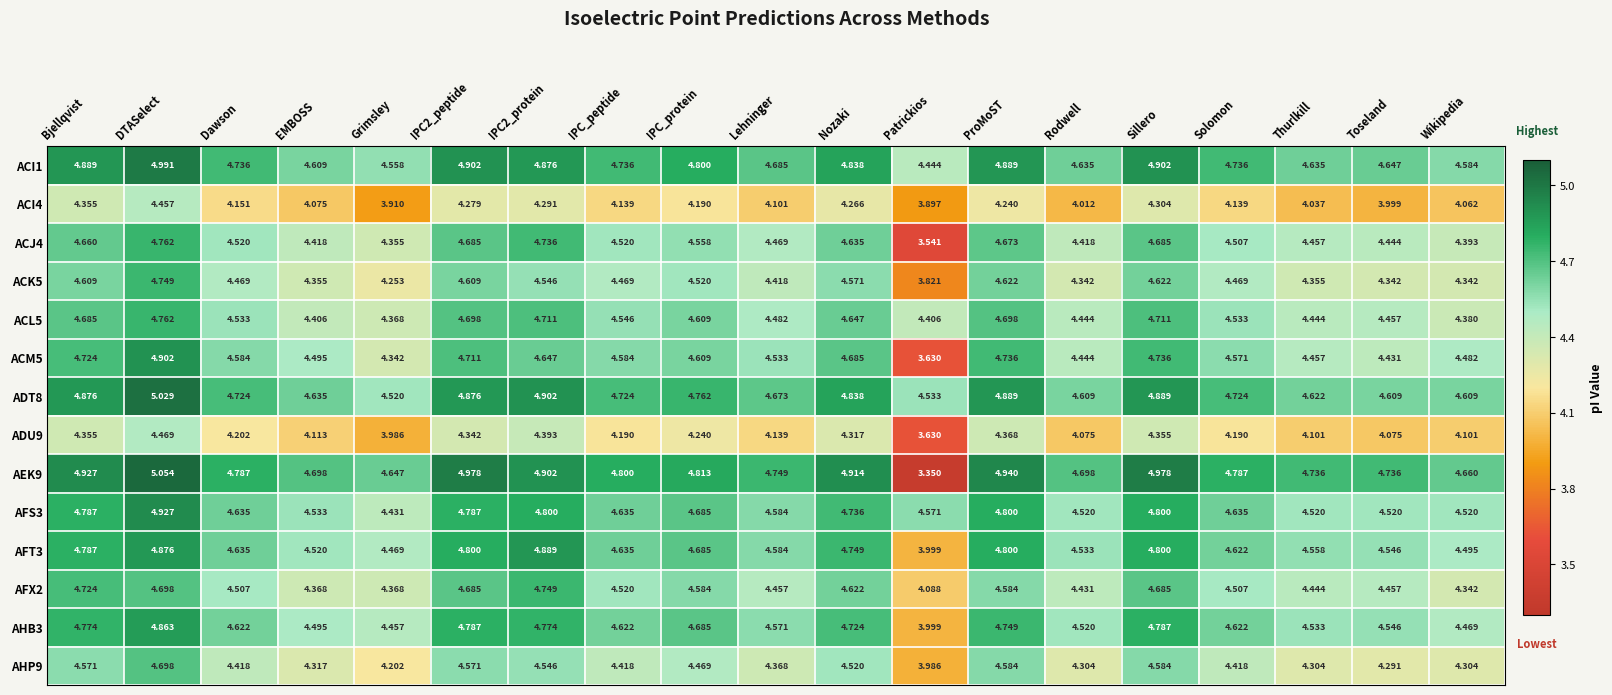

Where is ACM5 nearest to the value 4?

Grimsley